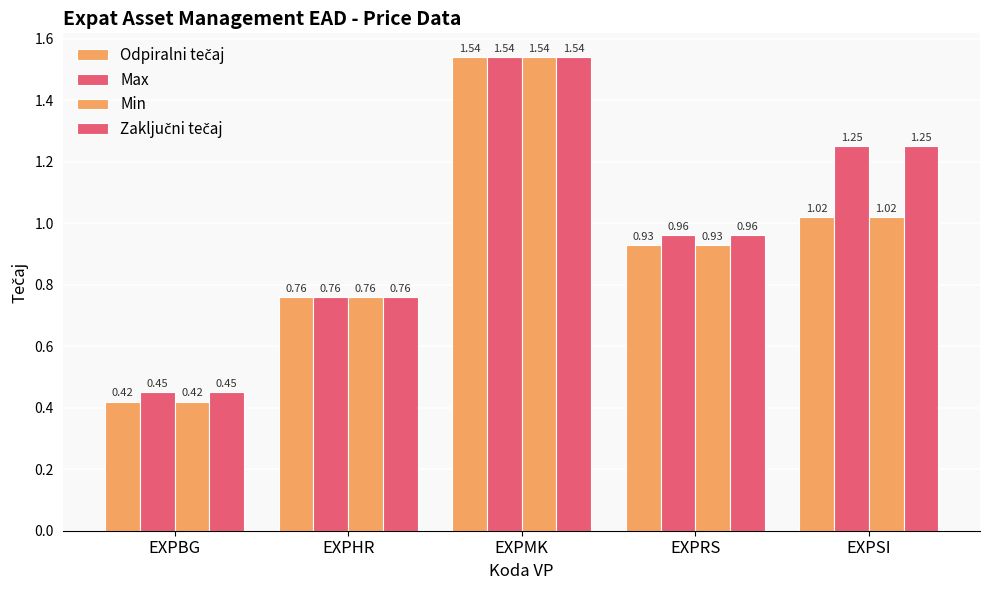

How many bars are there in total?

20